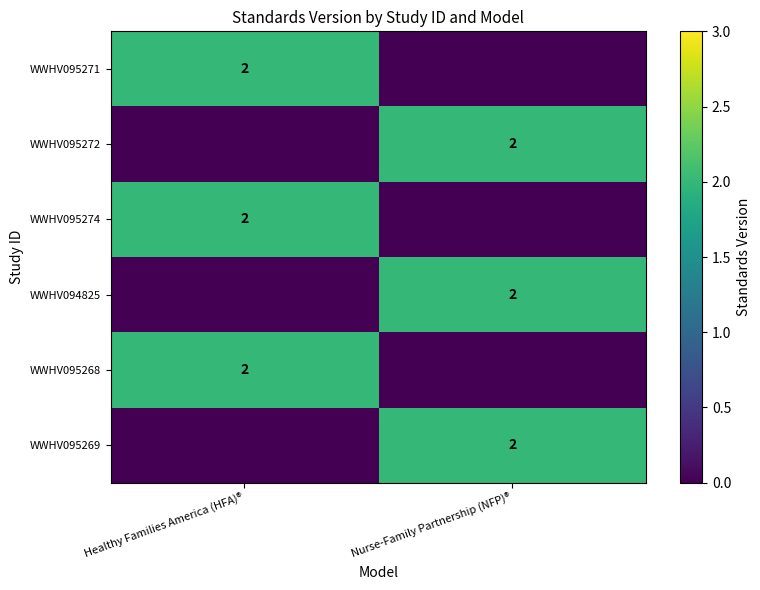

The value of WWHV095269 at Nurse-Family Partnership (NFP)® is 1. True or false?

False